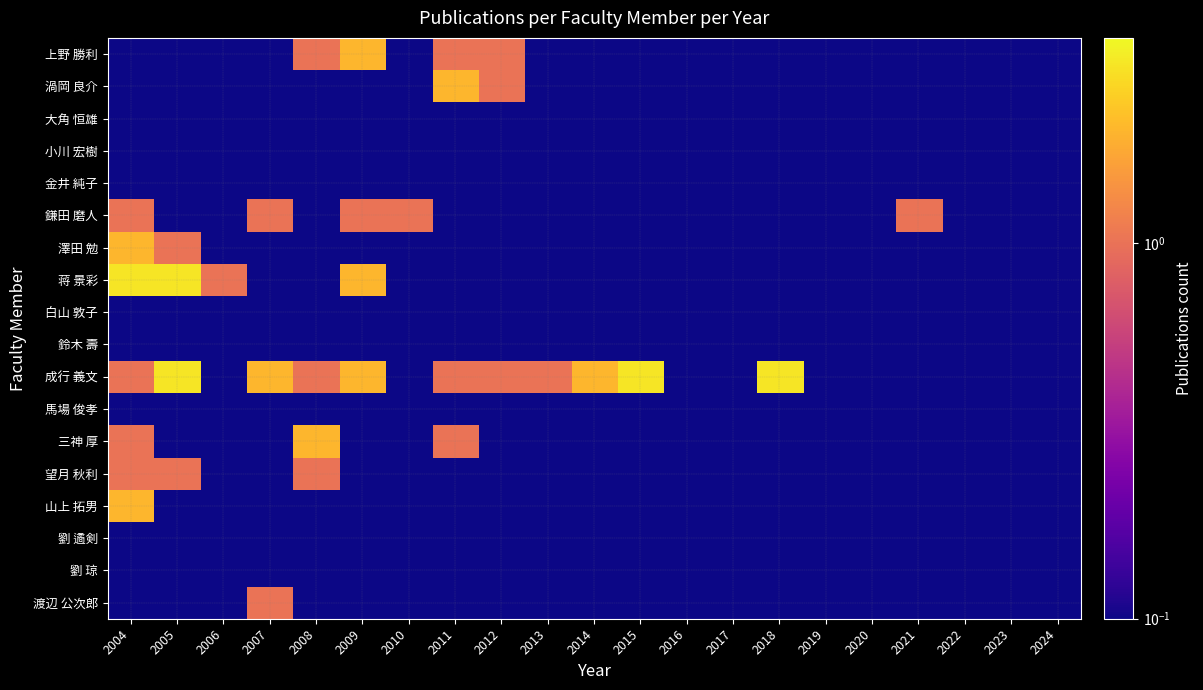

Rank the series by their maximum value, from highest to lowest.

蒋 景彩, 成行 義文, 上野 勝利, 渦岡 良介, 澤田 勉, 三神 厚, 山上 拓男, 鎌田 磨人, 望月 秋利, 渡辺 公次郎, 大角 恒雄, 小川 宏樹, 金井 純子, 白山 敦子, 鈴木 壽, 馬場 俊孝, 劉 遹剣, 劉 琼